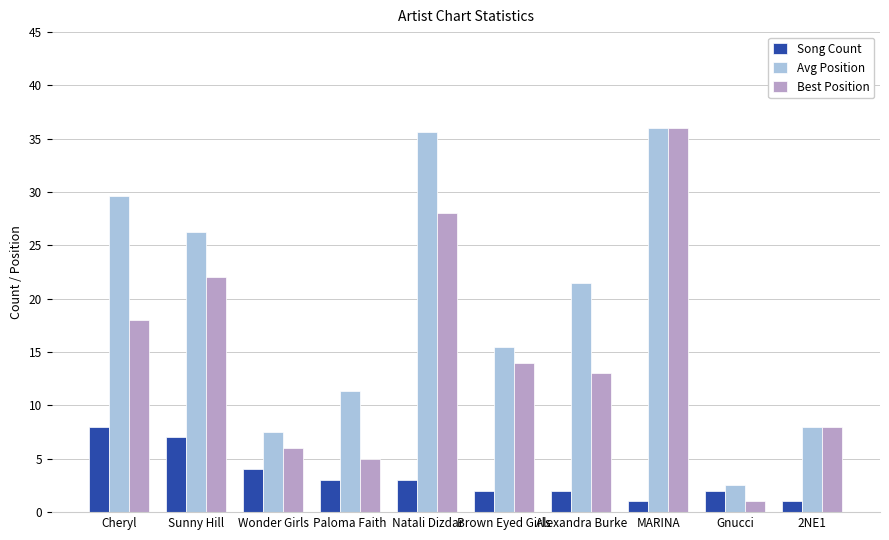

At which label does Song Count first exceed 3?

Cheryl